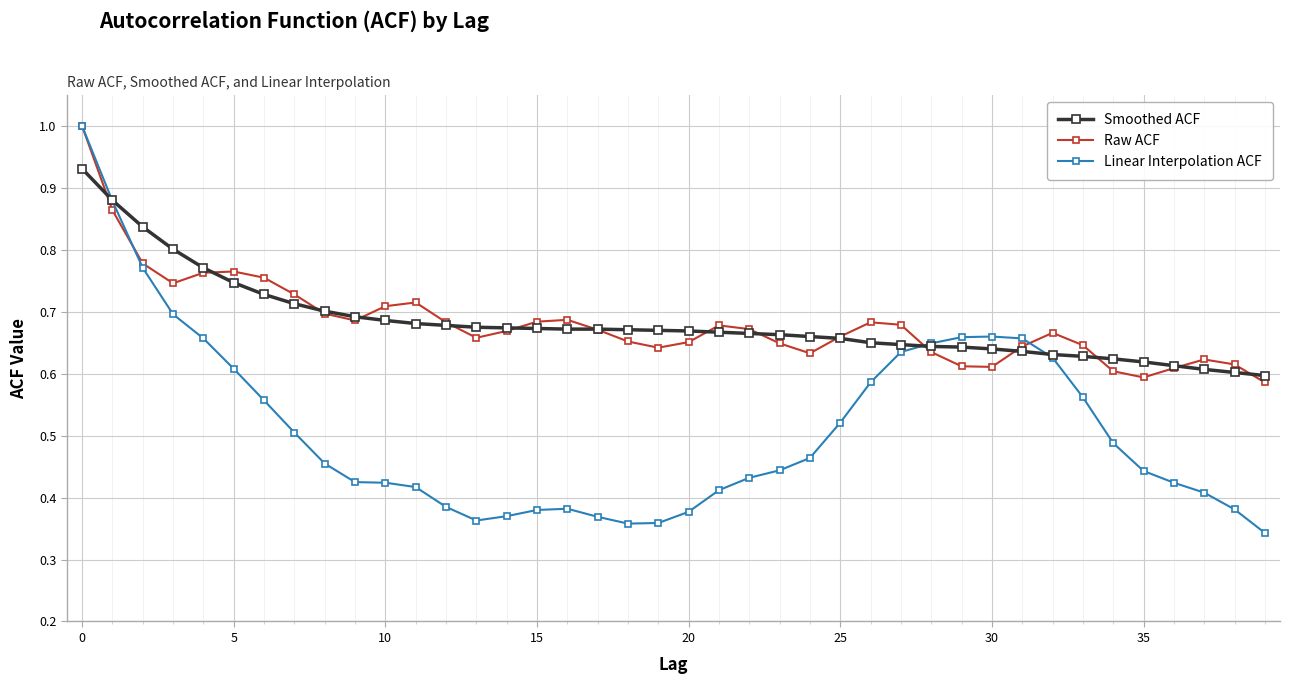

Which series has the widest spread of values?

Linear Interpolation ACF